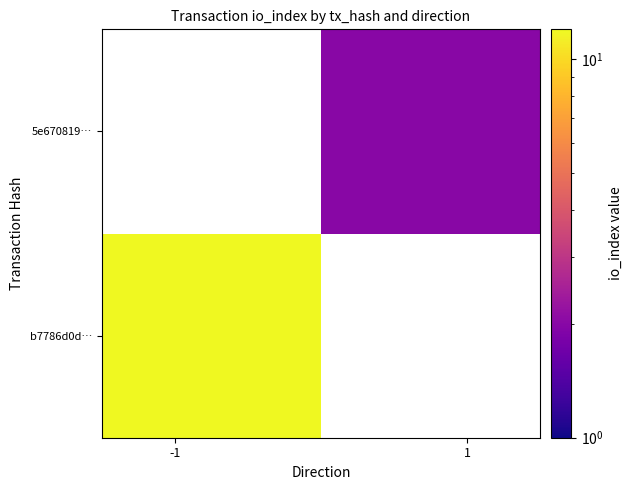

Count the number of categories in the chart.

2